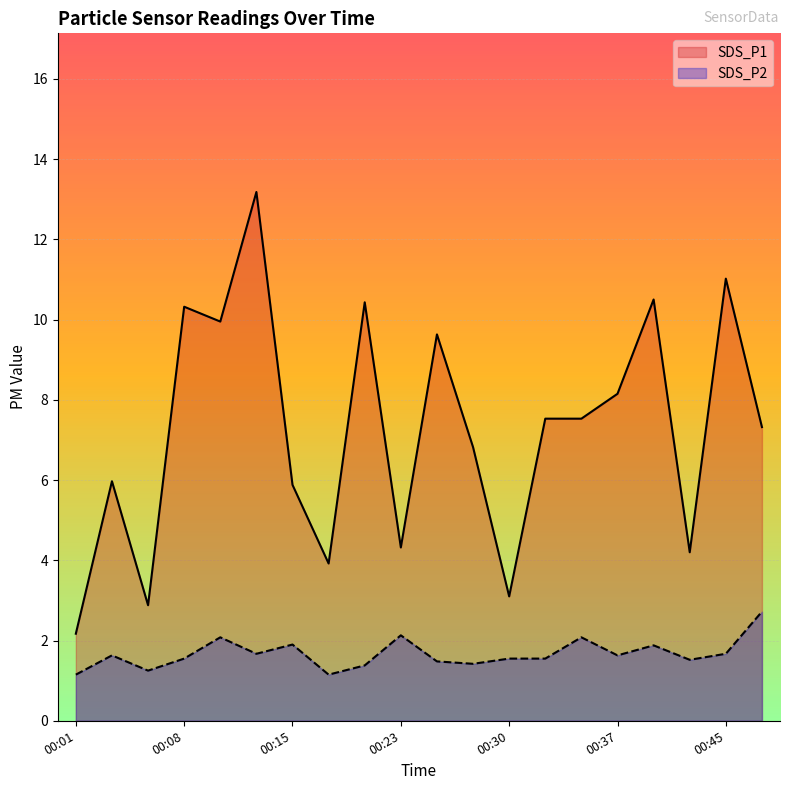

Rank the series by their maximum value, from lowest to highest.

SDS_P2, SDS_P1